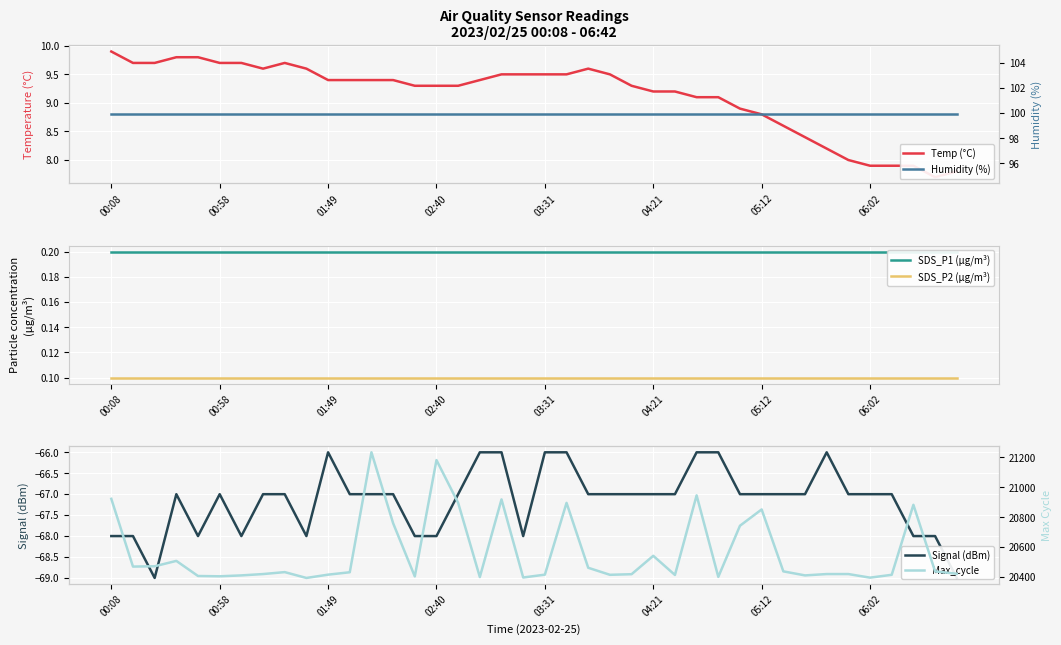

What is the greatest value displayed?

21234.0